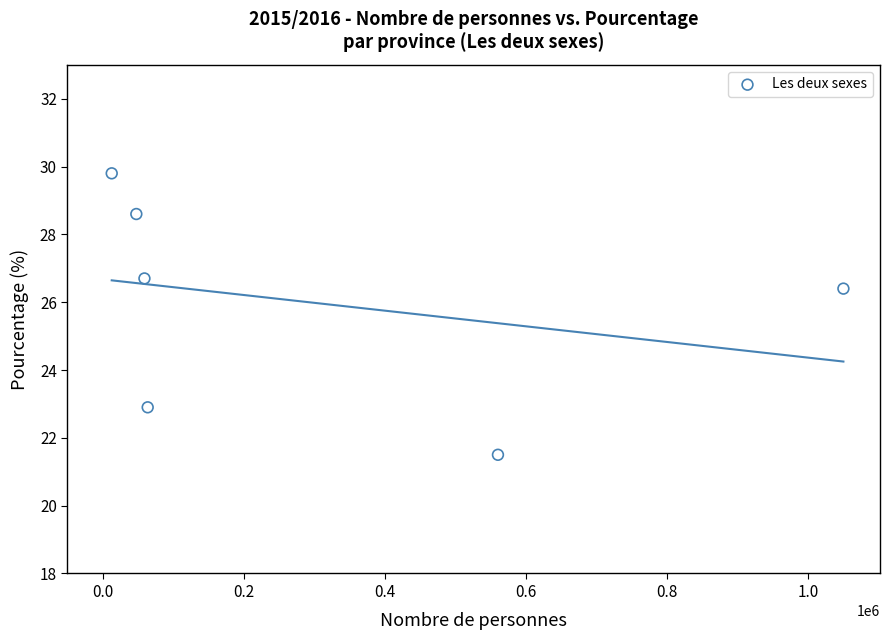

What is the range of Y values (max minus min)?

8.3